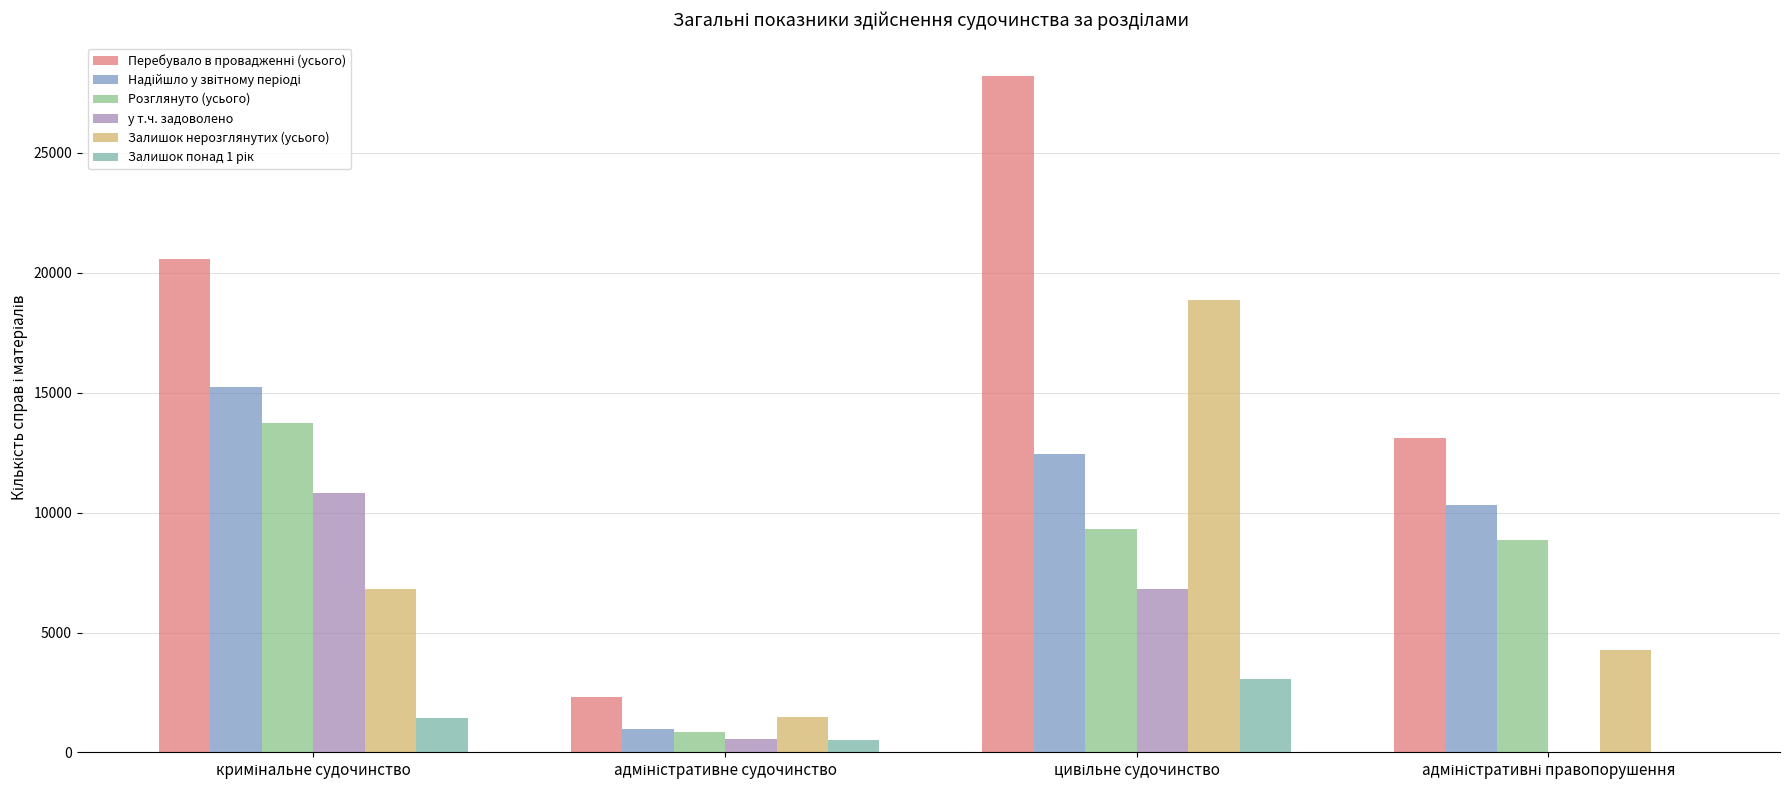

Which has a higher value, цивільне судочинство or кримінальне судочинство?

цивільне судочинство